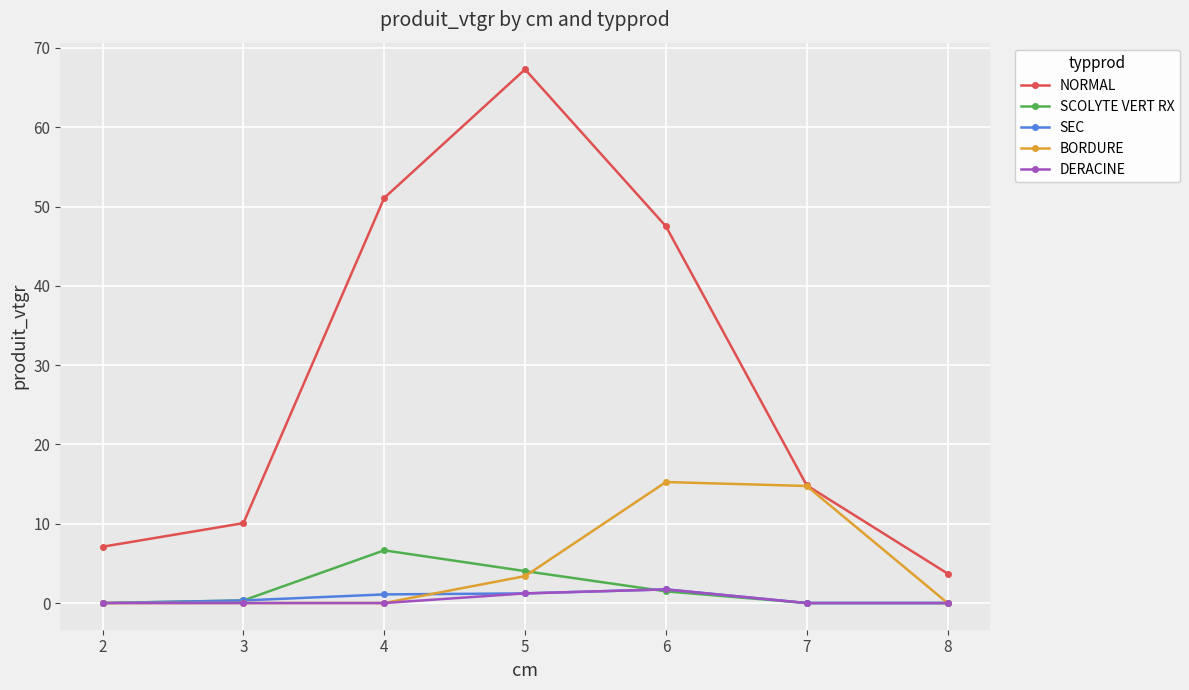

How many lines are shown in the chart?

5